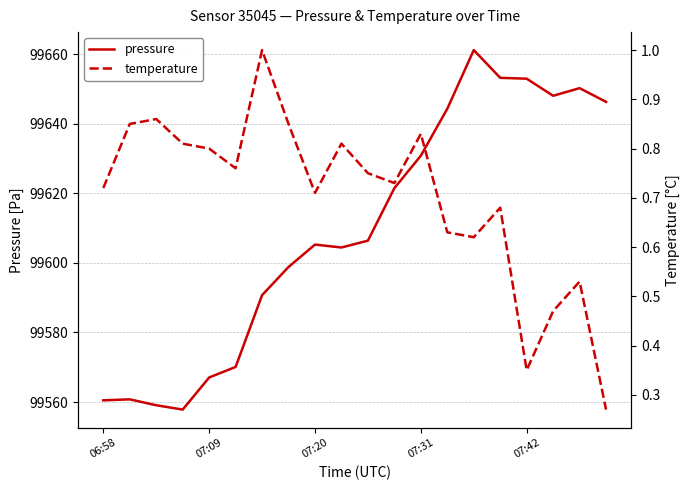

The value of pressure at 07:42 is 28199.0. True or false?

False